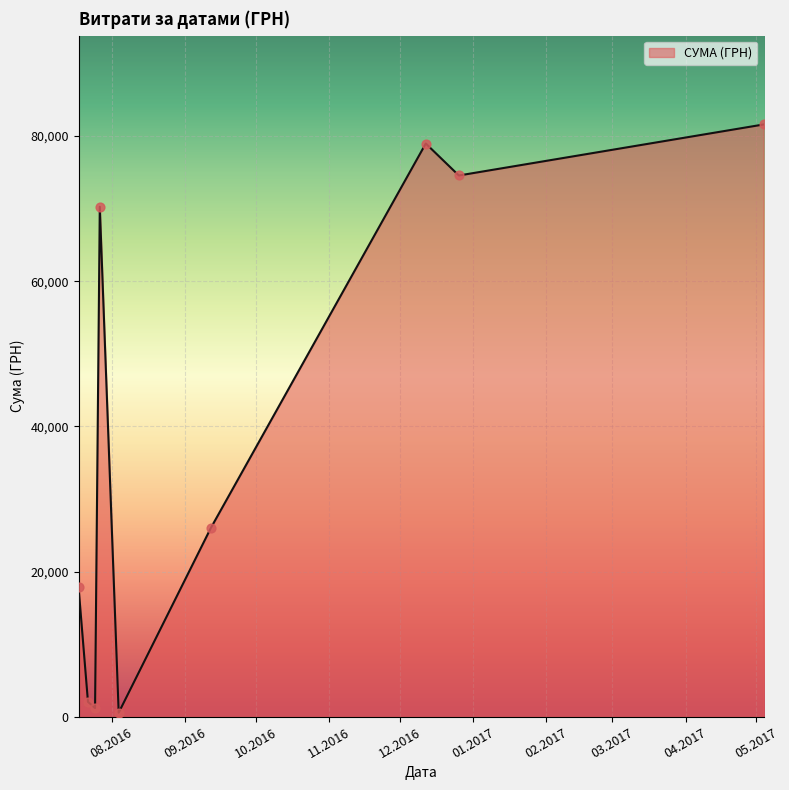

What is the difference between the maximum and minimum values?

81027.8